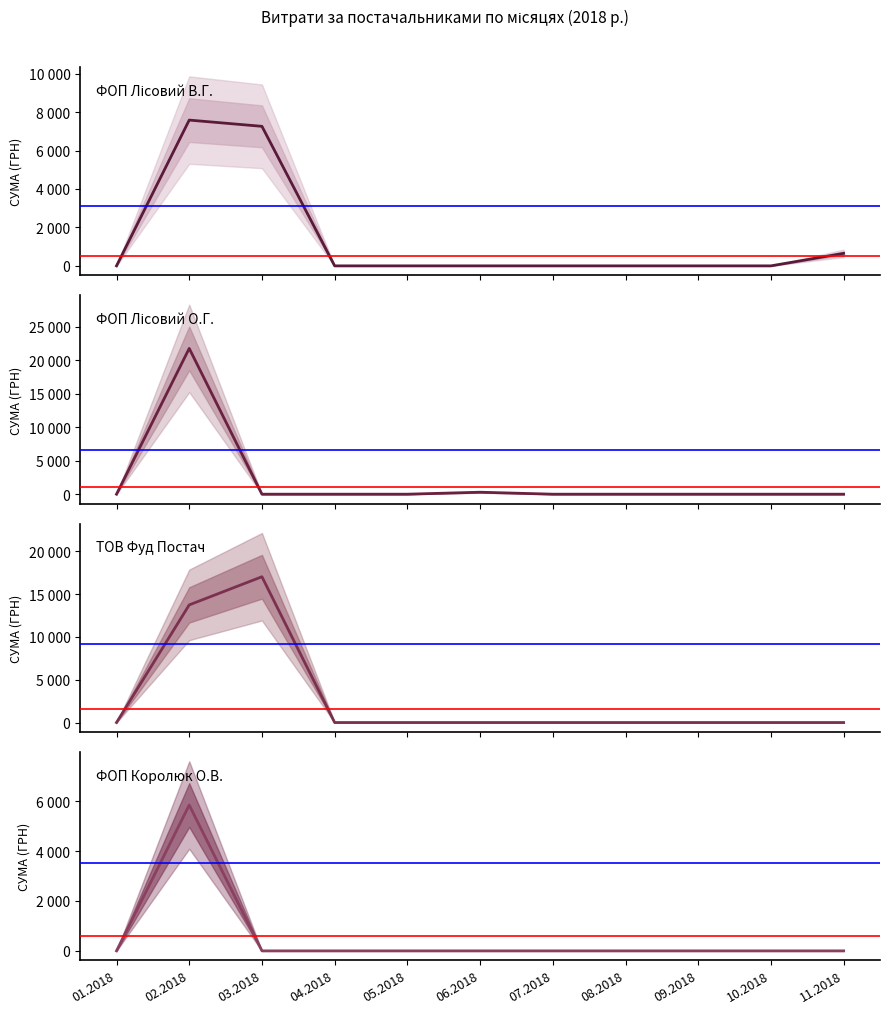

Reading left to right, extract all data points from this chart.

ФОП "Лісовий В.Г.": 01.2018=0.0	02.2018=7583.5	03.2018=7258.5	04.2018=0.0	05.2018=0.0	06.2018=0.0	07.2018=0.0	08.2018=0.0	09.2018=0.0	10.2018=0.0	11.2018=650.0
ФОП "Лісовий О.Г.": 01.2018=0.0	02.2018=21760.2	03.2018=0.0	04.2018=0.0	05.2018=0.0	06.2018=294.3	07.2018=0.0	08.2018=0.0	09.2018=0.0	10.2018=0.0	11.2018=0.0
ТОВ "Фуд Постач": 01.2018=0.0	02.2018=13744.9	03.2018=17034.9	04.2018=0.0	05.2018=0.0	06.2018=0.0	07.2018=0.0	08.2018=0.0	09.2018=0.0	10.2018=0.0	11.2018=0.0
ФОП "Королюк О.В.": 01.2018=0.0	02.2018=5845.8	03.2018=0.0	04.2018=0.0	05.2018=0.0	06.2018=0.0	07.2018=0.0	08.2018=0.0	09.2018=0.0	10.2018=0.0	11.2018=0.0